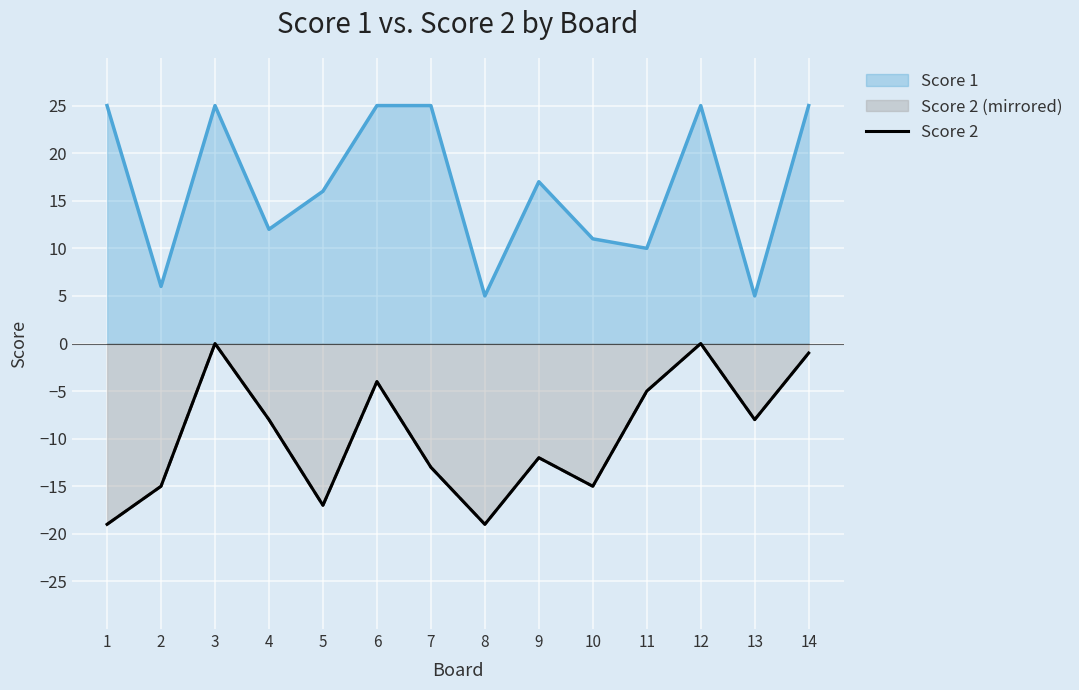

Rank the categories by value from lowest to highest.

1, 8, 5, 2, 10, 7, 9, 4, 13, 11, 6, 14, 3, 12